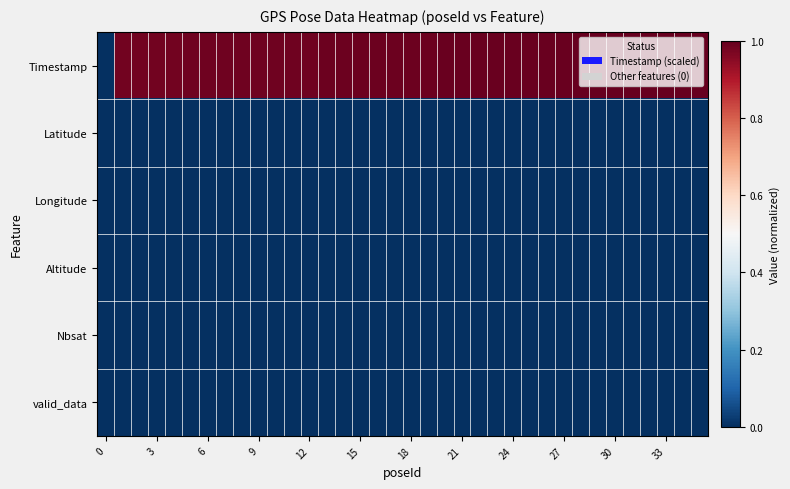

At how many categories does at least one series exceed 0?

35